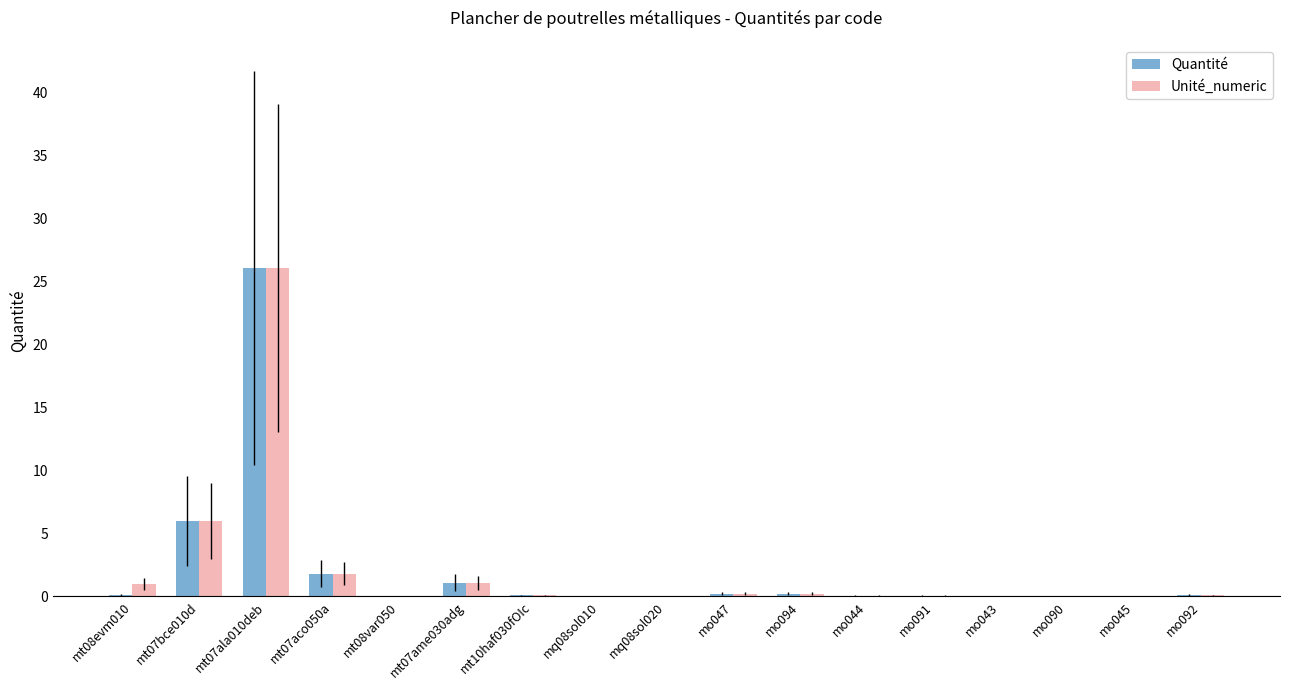

Which category has the highest value in the Quantité series?

mt07ala010deb